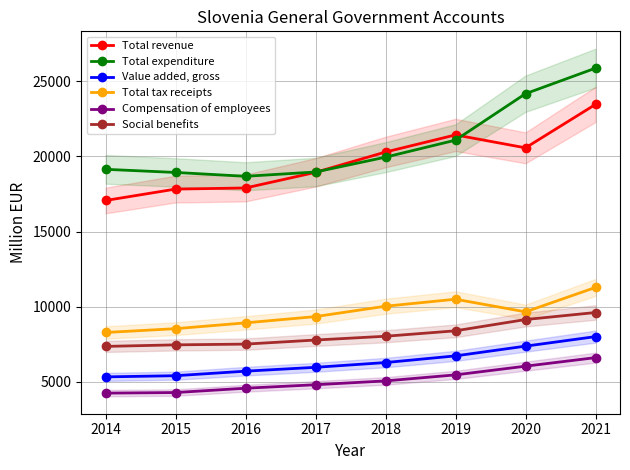

The Total revenue series shows 24269.1 at 2016. True or false?

False